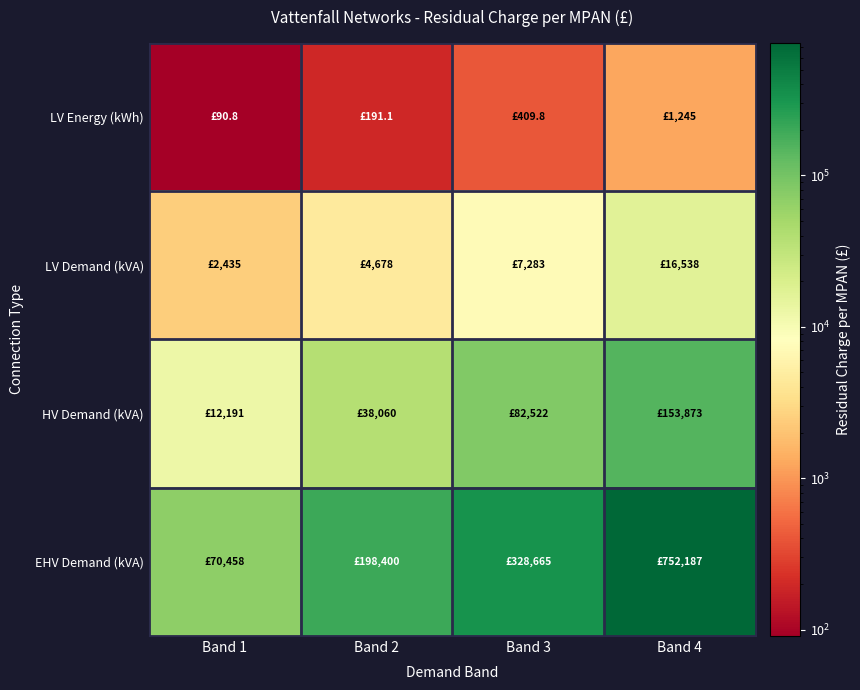

Reading right to left, list all the values displayed in this chart.

LV Energy (kWh): Band 4=1244.9	Band 3=409.8	Band 2=191.1	Band 1=90.8
LV Demand (kVA): Band 4=16538.4	Band 3=7283.2	Band 2=4678.5	Band 1=2434.9
HV Demand (kVA): Band 4=153873.3	Band 3=82522.3	Band 2=38060.1	Band 1=12190.6
EHV Demand (kVA): Band 4=752186.8	Band 3=328665.1	Band 2=198400.3	Band 1=70458.2